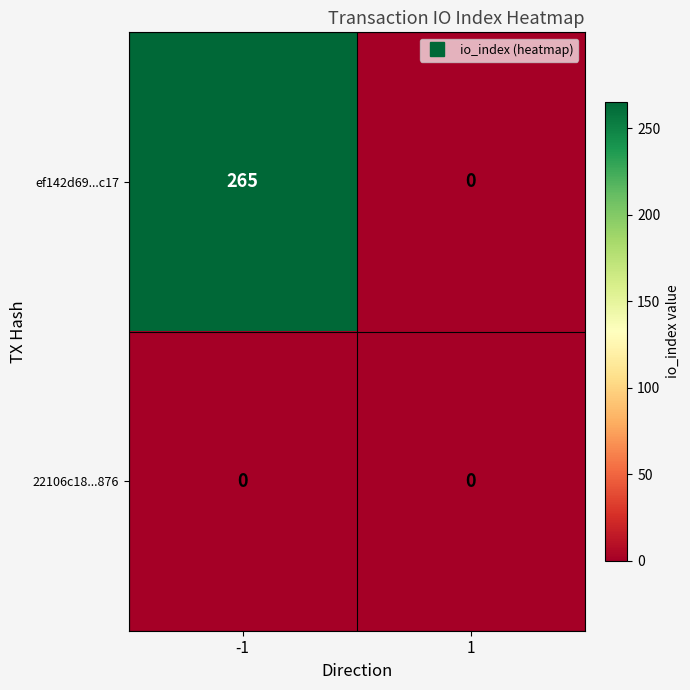

What is the highest value of the ef142d69...c17 series?

265